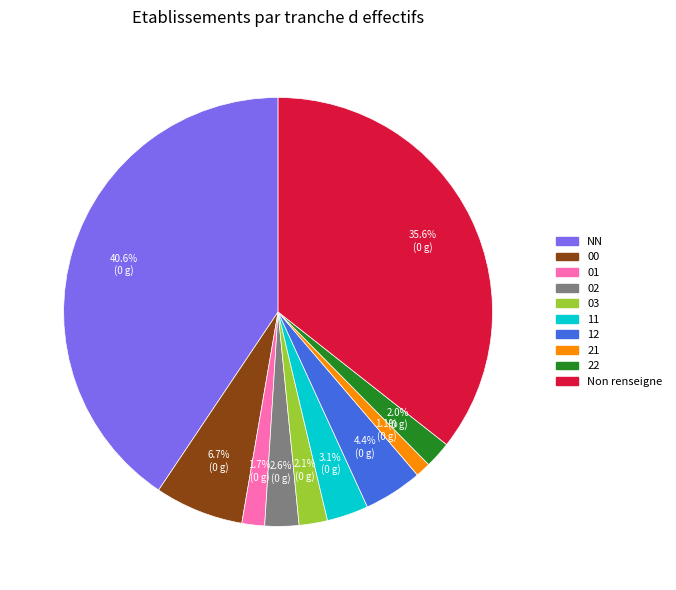

Approximately how many times larger is the value at 02 compared to 22?

1.3